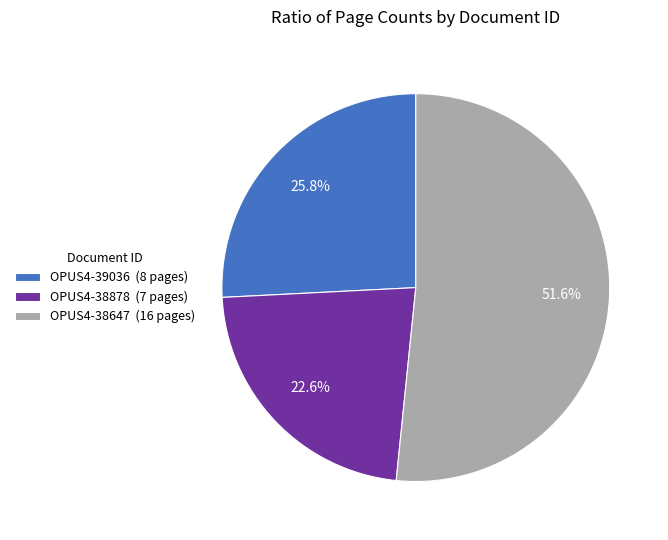

Does any single category account for the majority?

Yes